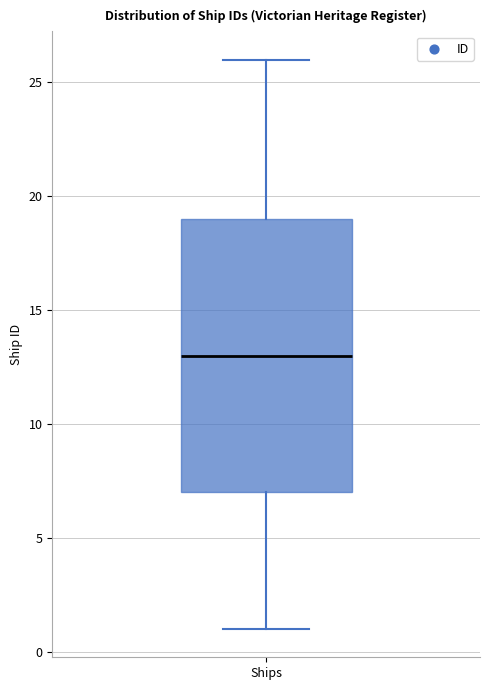

Where is the upper edge of the box for Ships on the y-axis? The values are not printed on the chart, so give them approximately, as read against the axis.

19